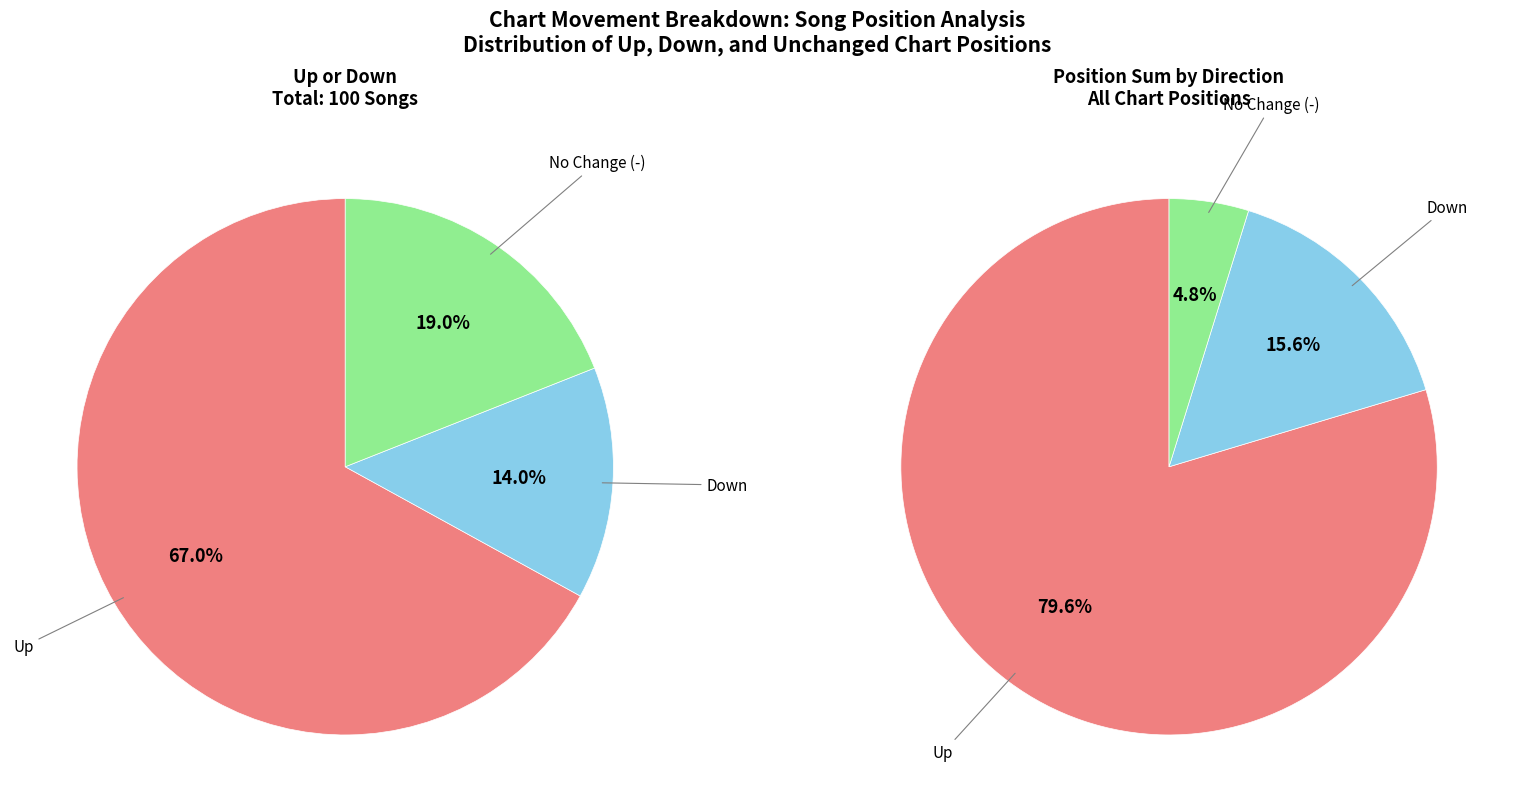

To the nearest percent, what is the difference between the largest and smallest slice percentages?

53%